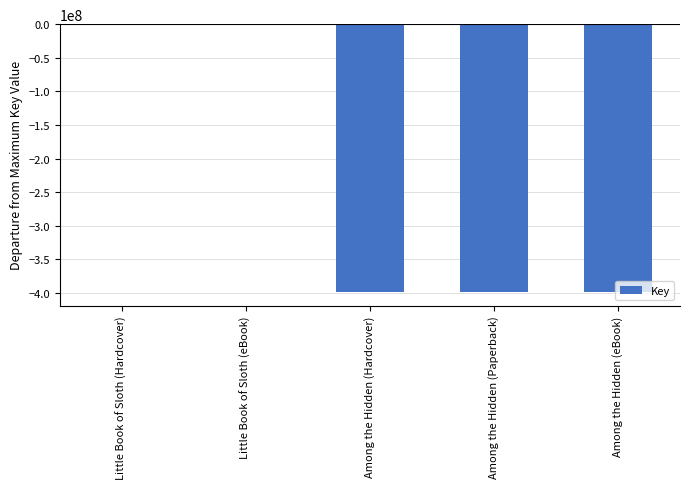

How many distinct data groups are displayed?

1